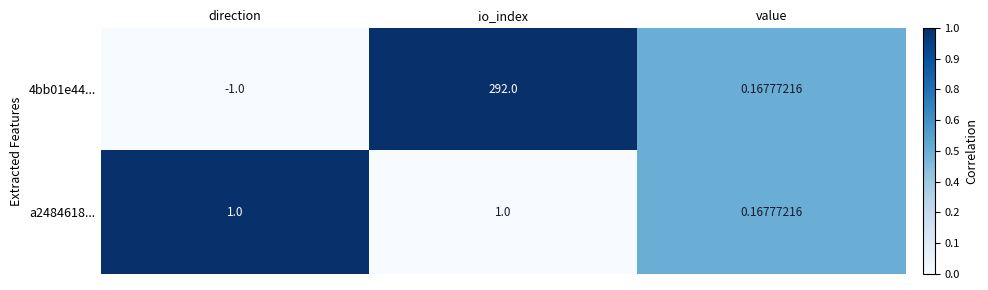

List the labels in order of 4bb01e44... value, smallest first.

direction, value, io_index